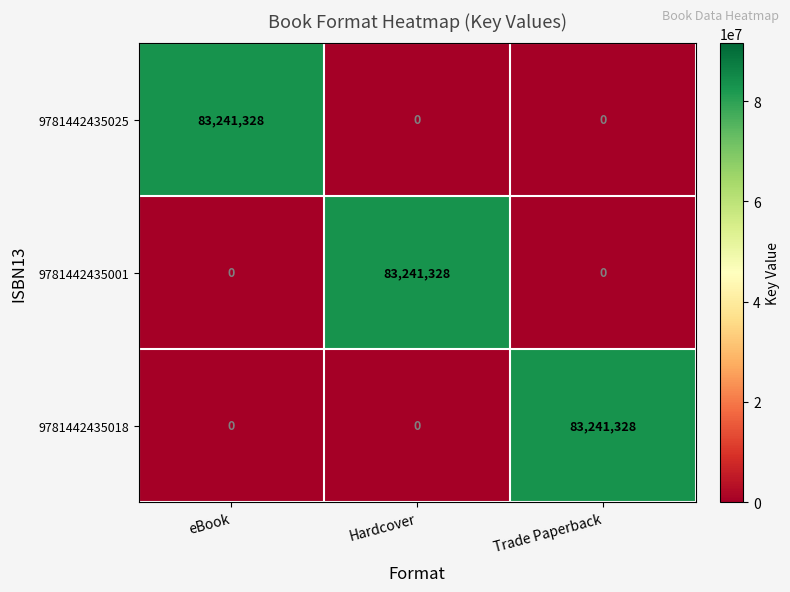

At how many categories does at least one series exceed 30671973?

3